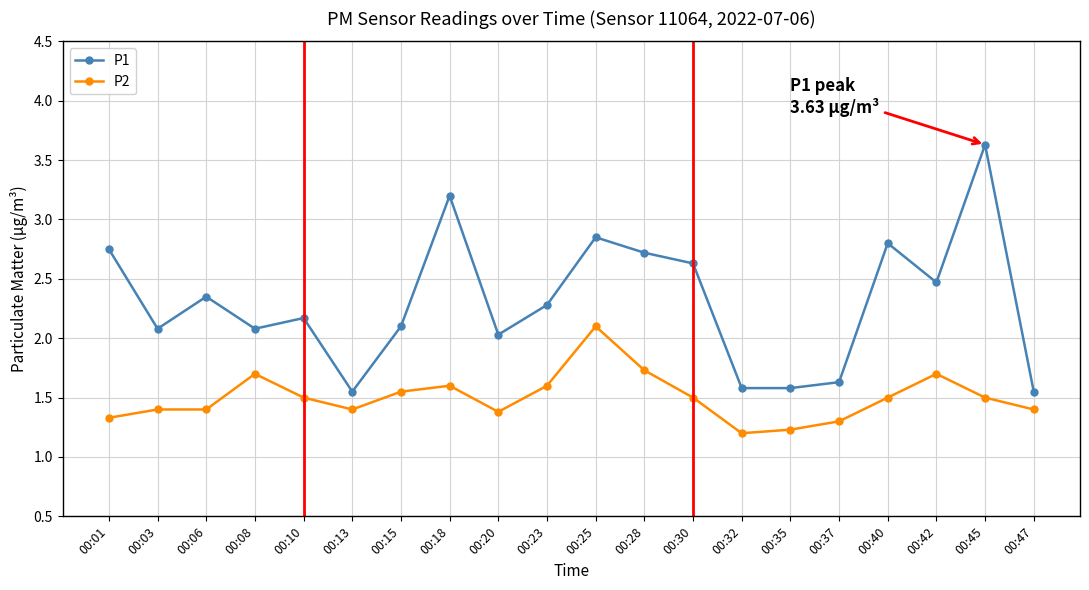

True or false: P1 and P2 cross at least once.

False